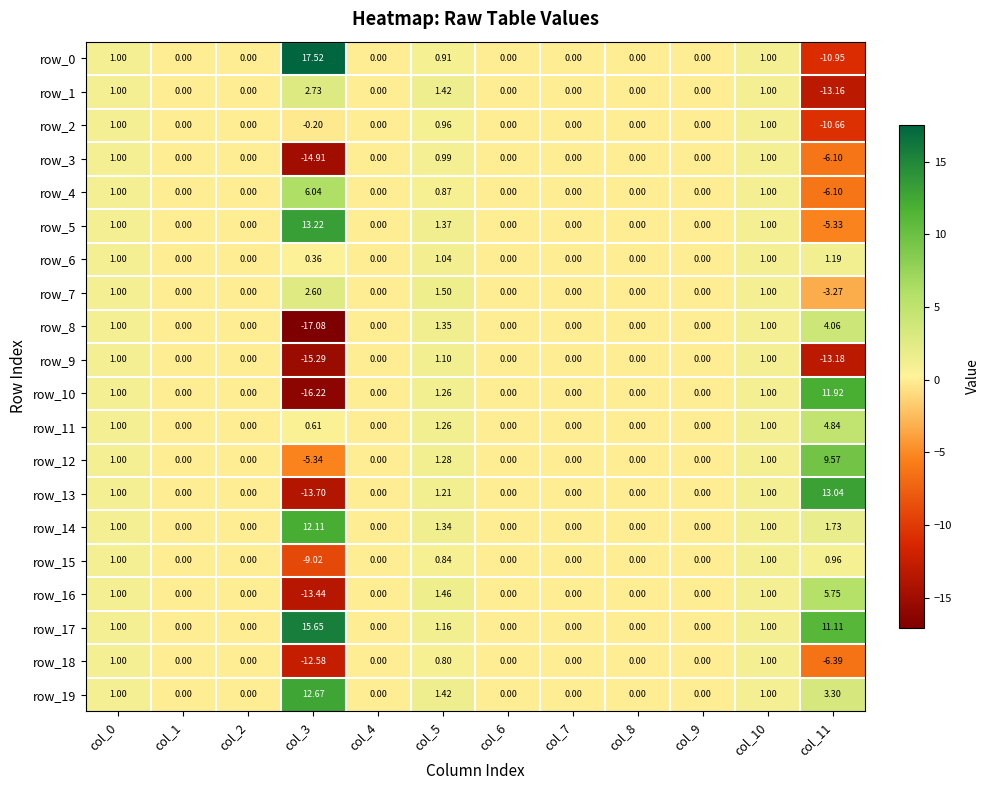

What is the difference between the second highest and minimum values in the row_17 series?

11.1